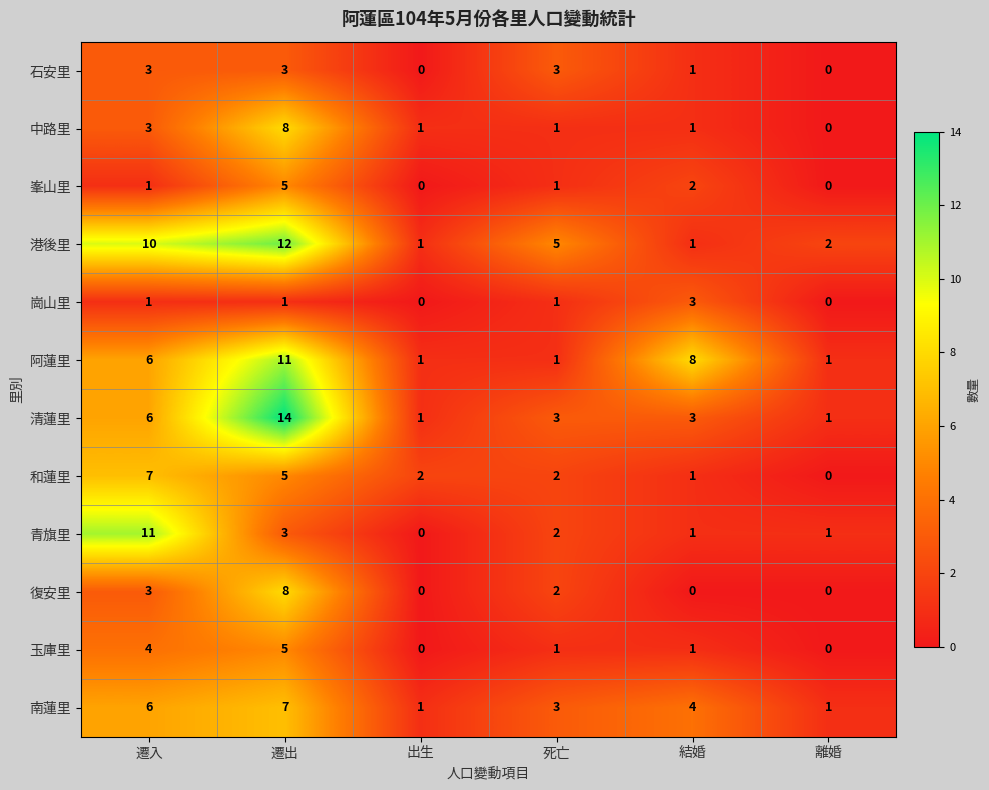

True or false: 復安里 has a value of 3 at 遷入.

True